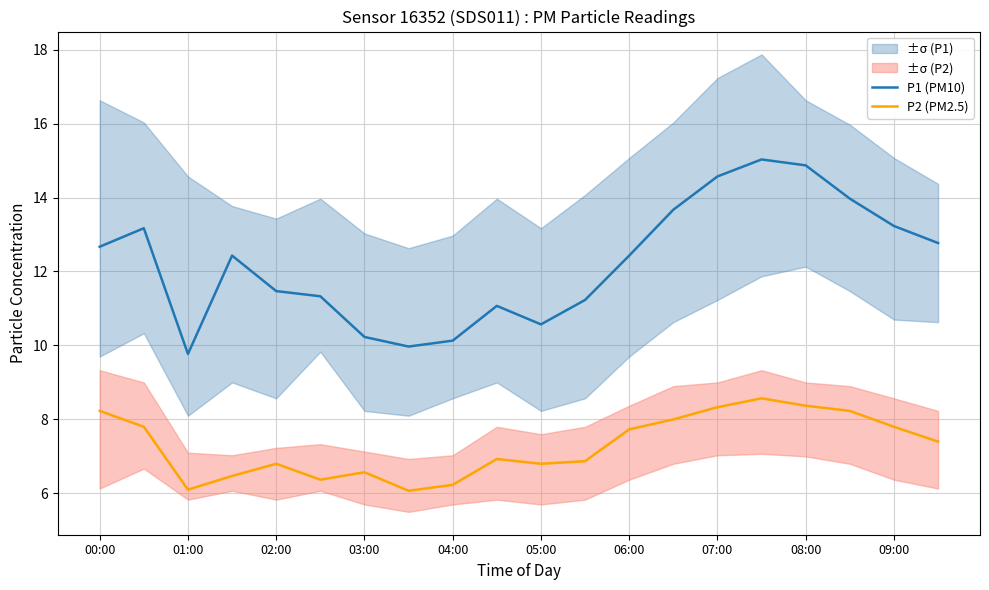

Which series has the largest range (max minus min)?

P1 (PM10)